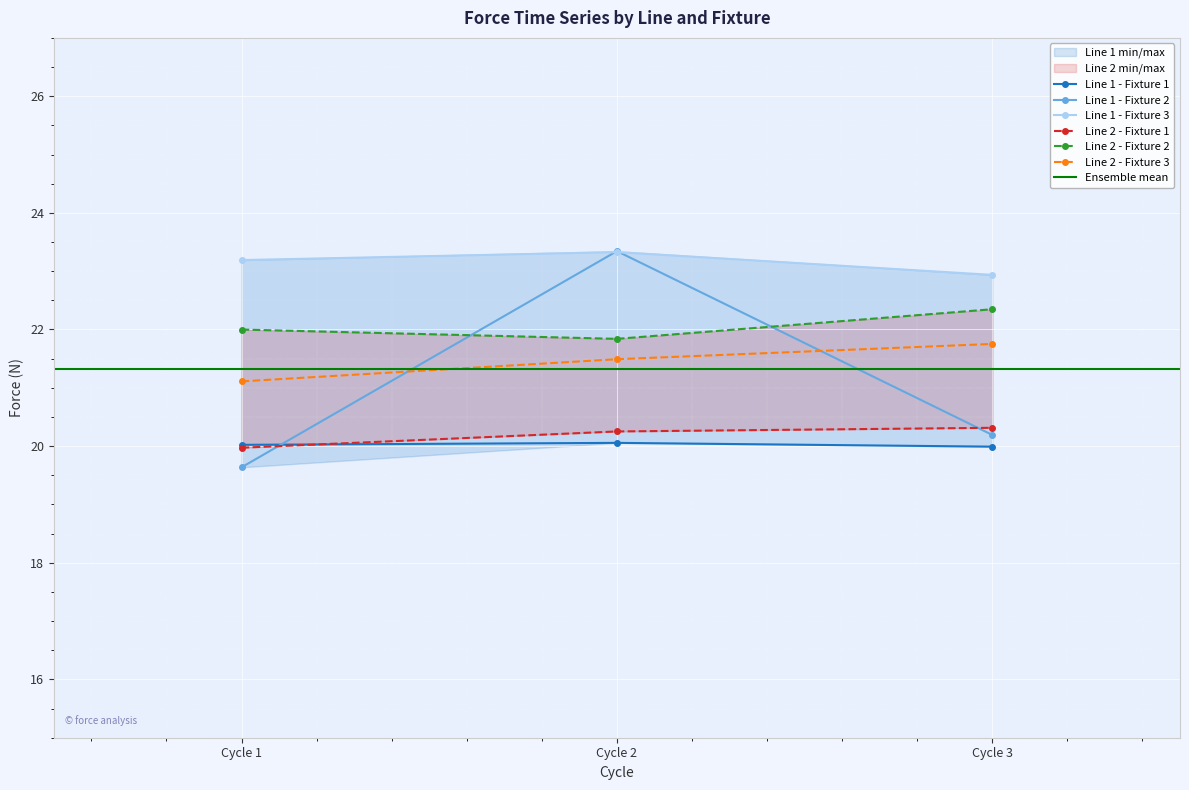

Does the chart display data point markers on the line(s)?

Yes